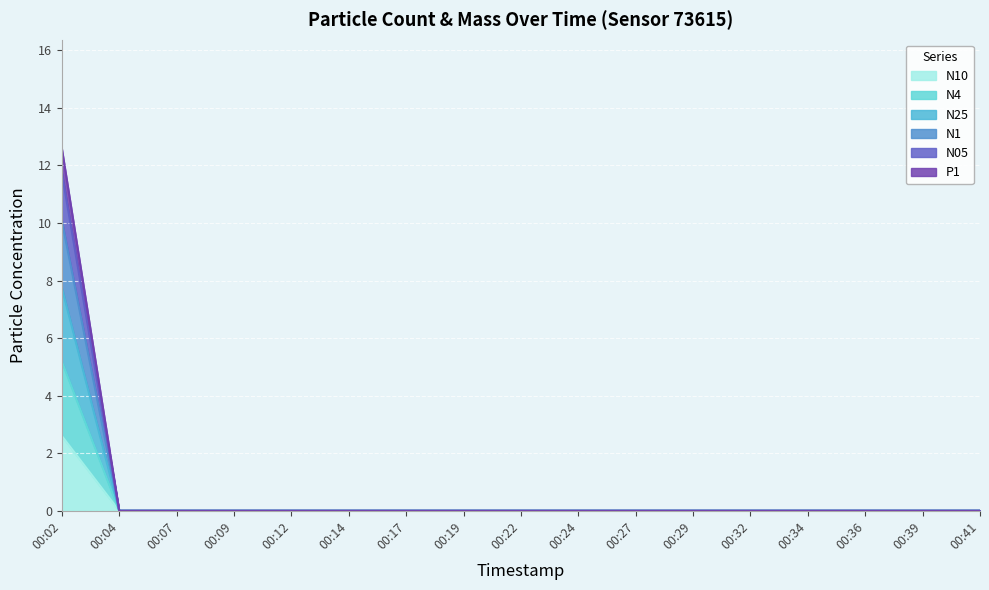

The value of N4 at 00:14 is 3.4. True or false?

False